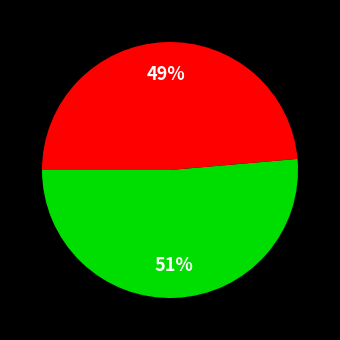

To the nearest percent, what is the average slice percentage?

50%